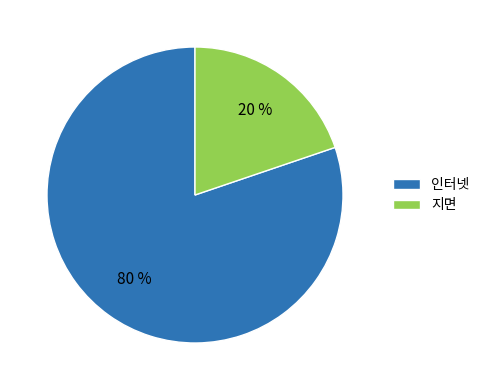

How many slices are in this pie chart?

2